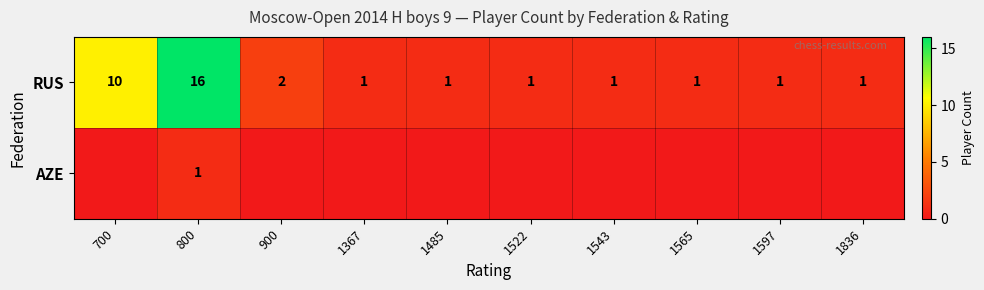

At which category is the sum across all series the highest?

800